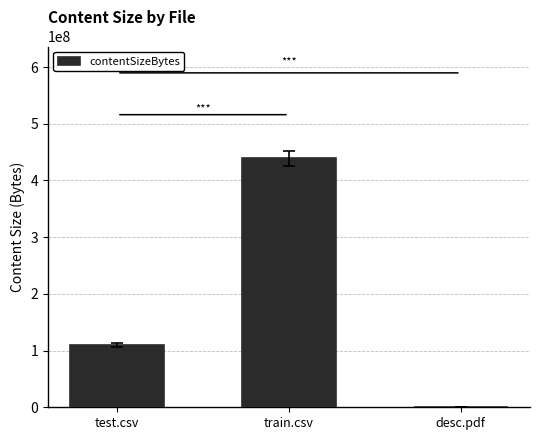

How many data points does each series have?

3